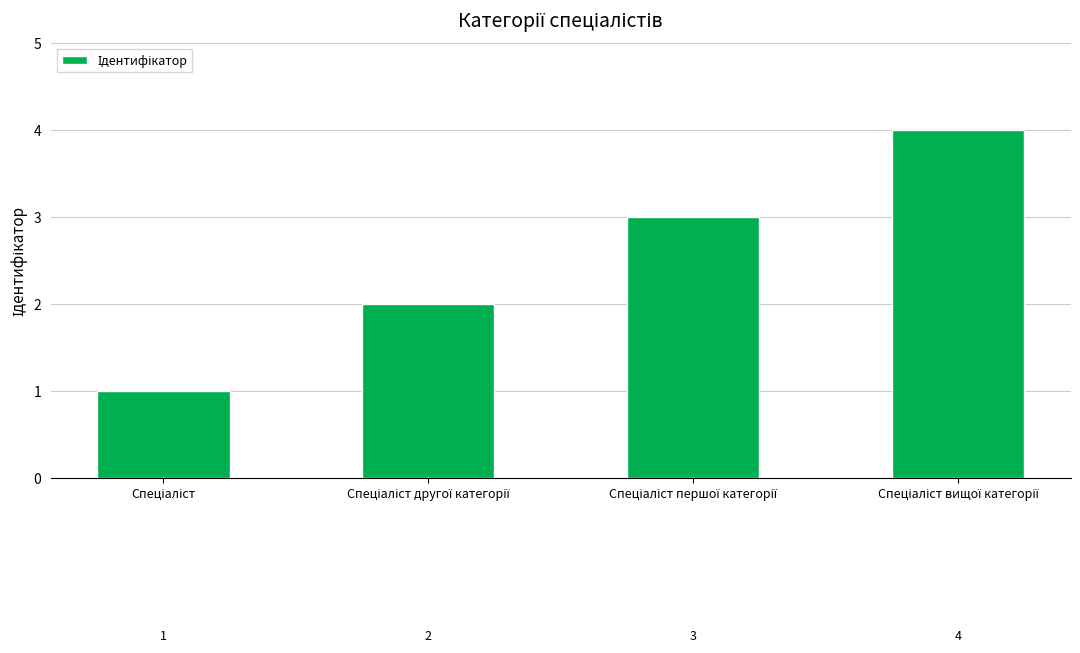

What is the difference between the maximum and minimum values?

3